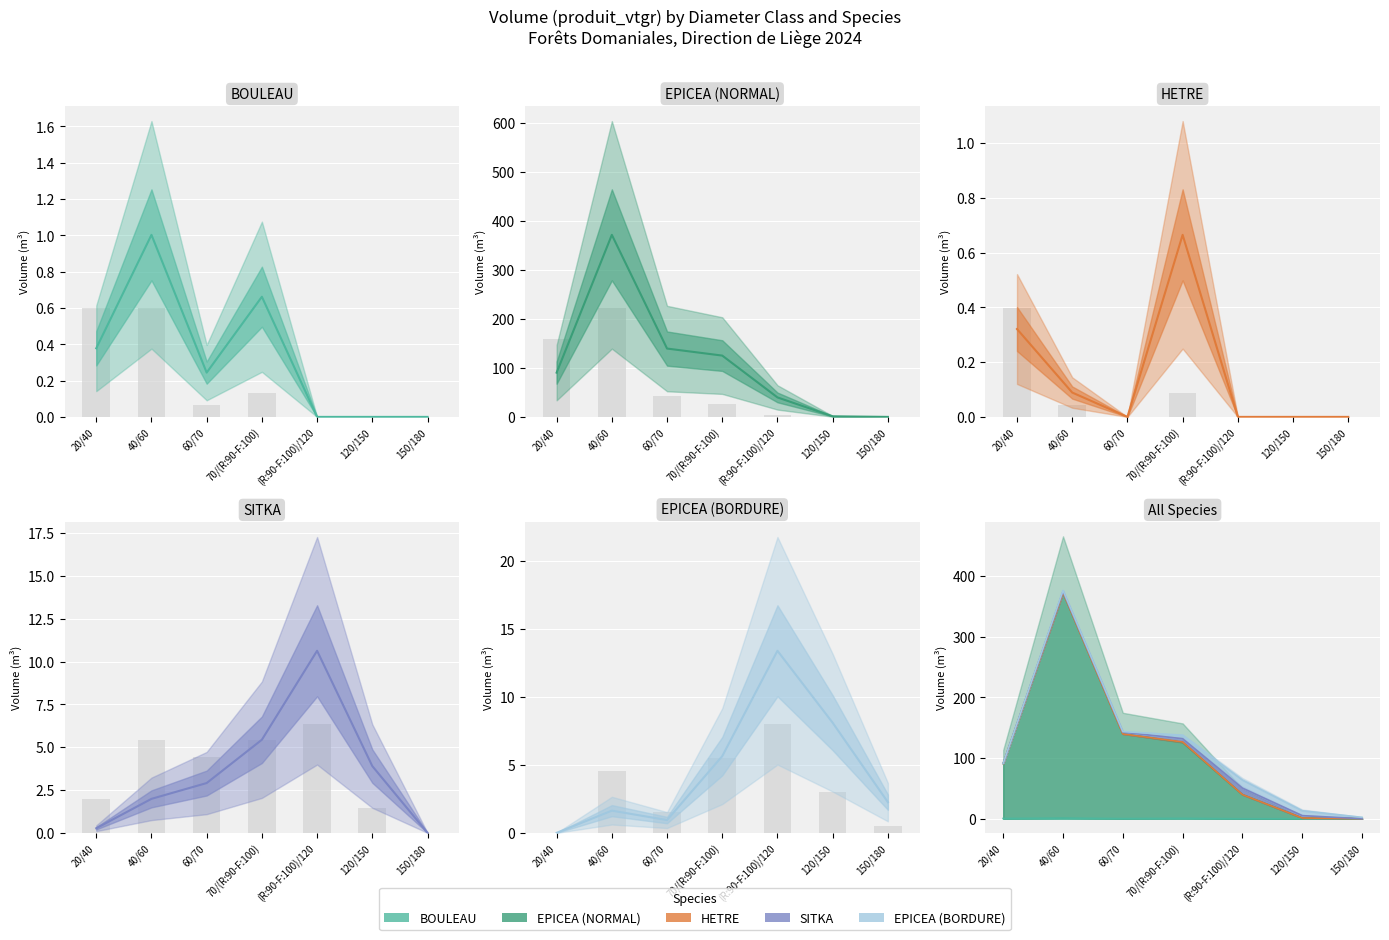

List the labels in order of EPICEA_BORDURE value, largest first.

(R:90-F:100)/120, 120/150, 70/(R:90-F:100), 150/180, 40/60, 60/70, 20/40